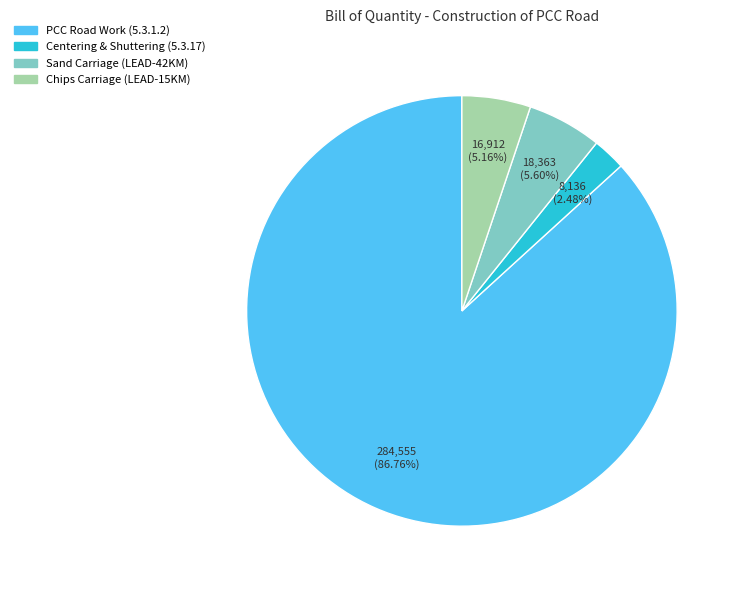

To the nearest percent, what portion does Centering & Shuttering (5.3.17) represent?

2%